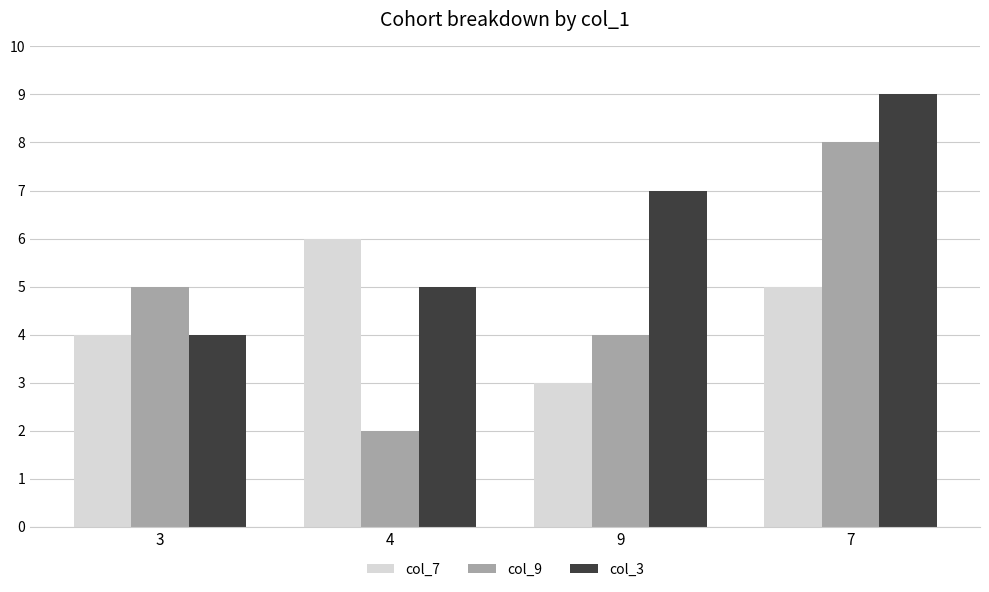

What are all the series names shown in the legend?

col_7, col_9, col_3